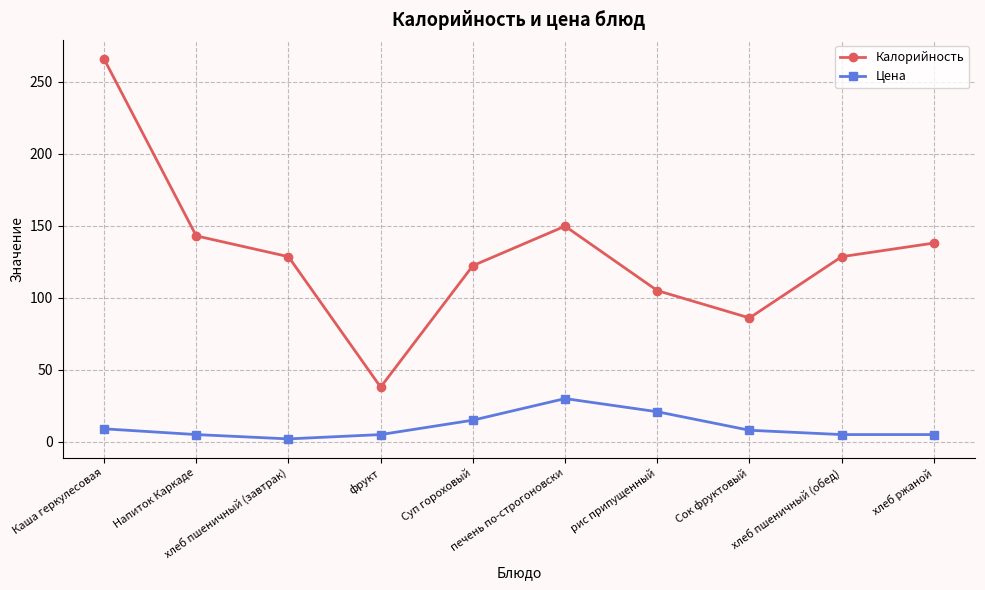

At how many categories does at least one series exceed 108?

7